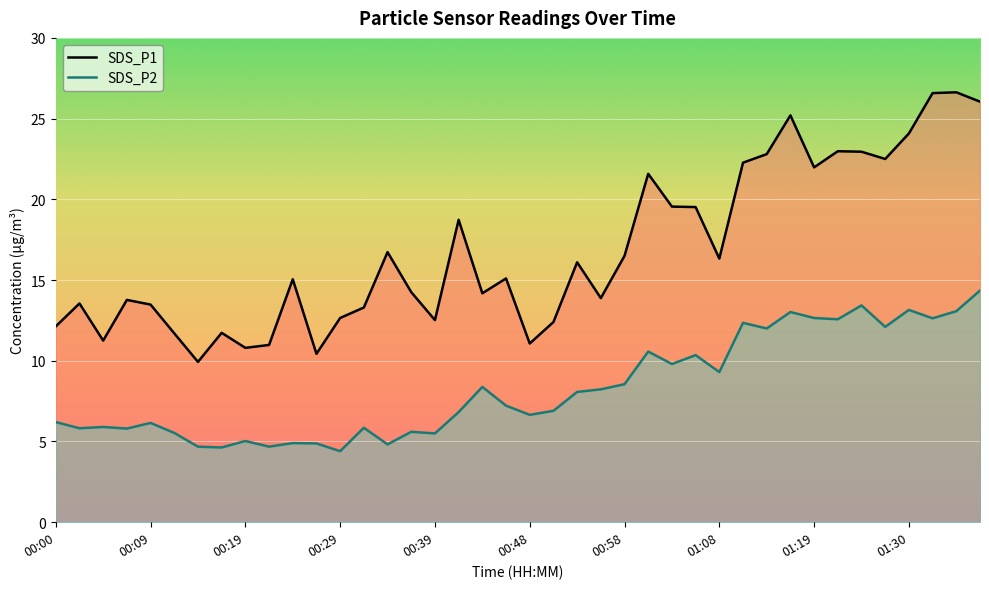

List the series in order of their peak value, lowest first.

SDS_P2, SDS_P1